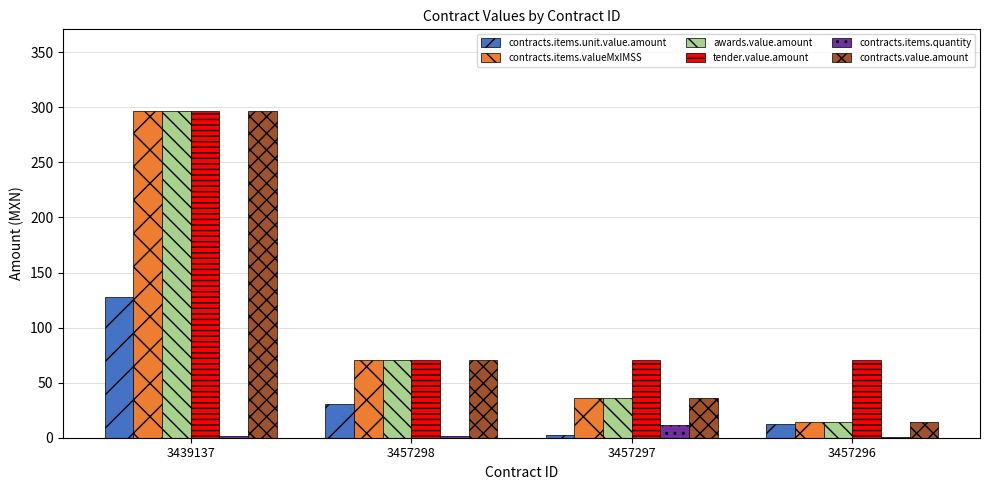

What are all the series names shown in the legend?

contracts.items.unit.value.amount, contracts.items.valueMxIMSS, awards.value.amount, tender.value.amount, contracts.items.quantity, contracts.value.amount